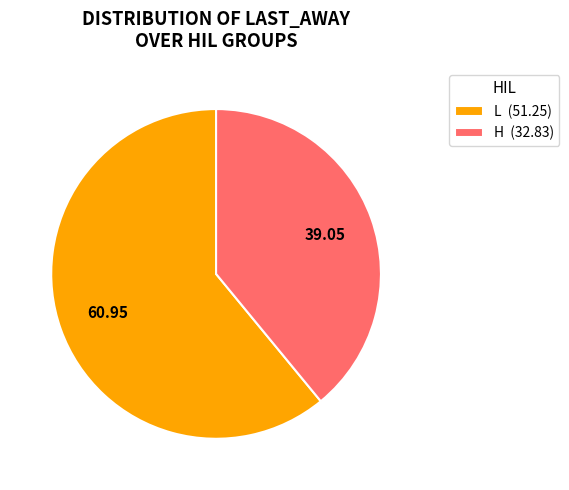

How many slices are in this pie chart?

2